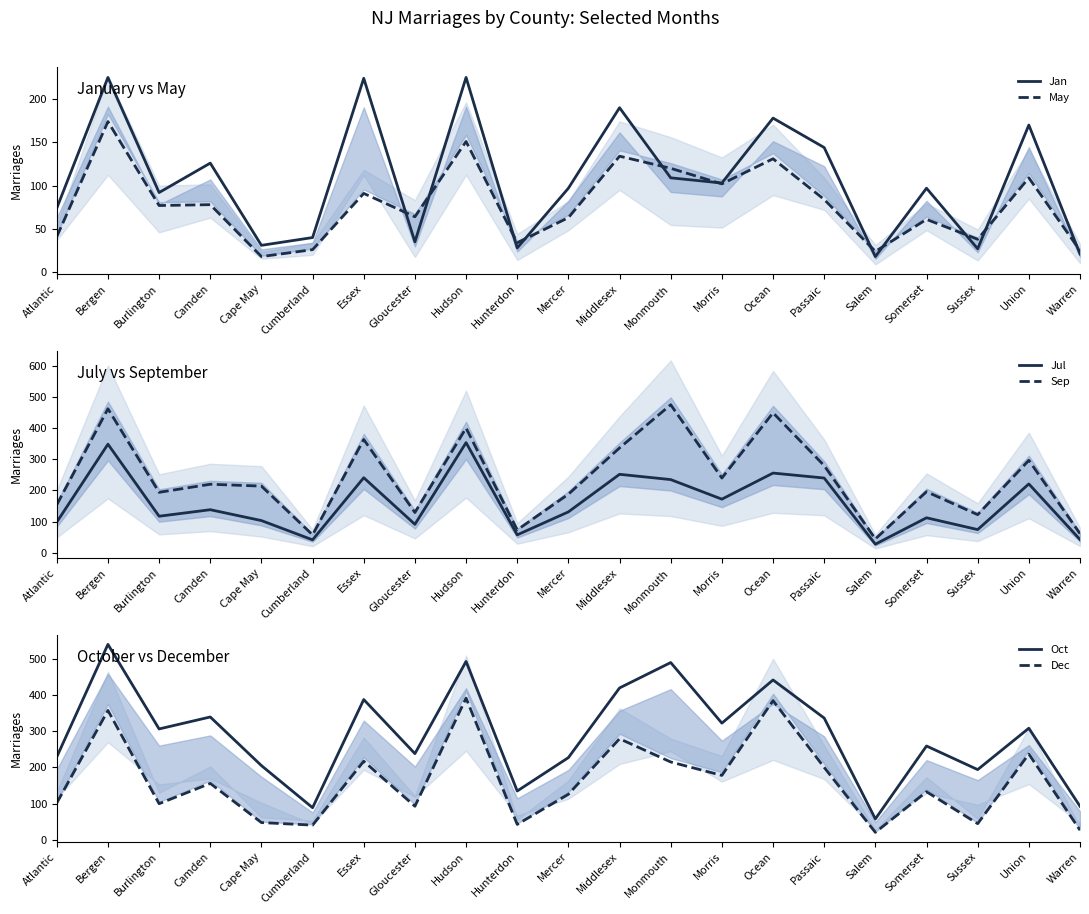

At Sussex, list the series in order from smallest to largest.

Jan, May, Dec, Jul, Sep, Oct